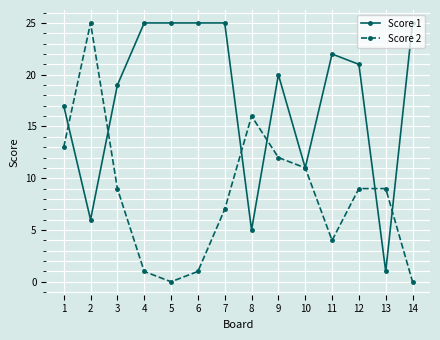

What is the value of the Score 2 point at the 13th from the left?

9